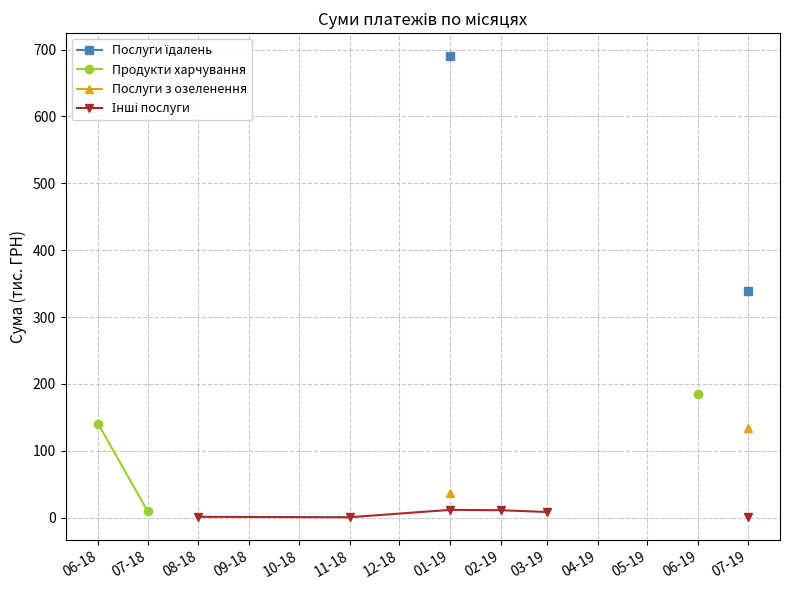

Between 03-19 and 08-18, which is larger?

08-18